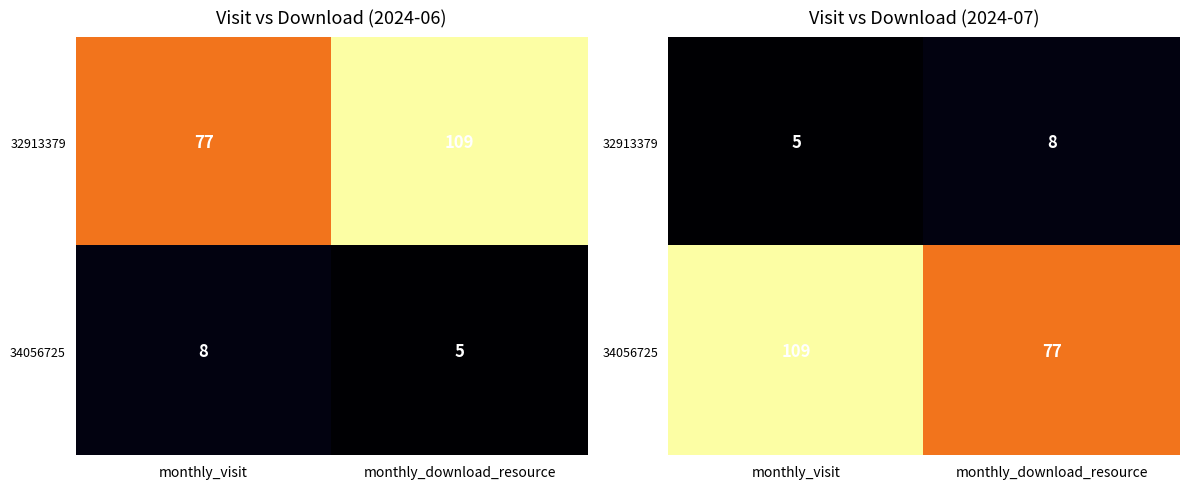

Rank the categories by 32913379 value from highest to lowest.

monthly_download_resource, monthly_visit